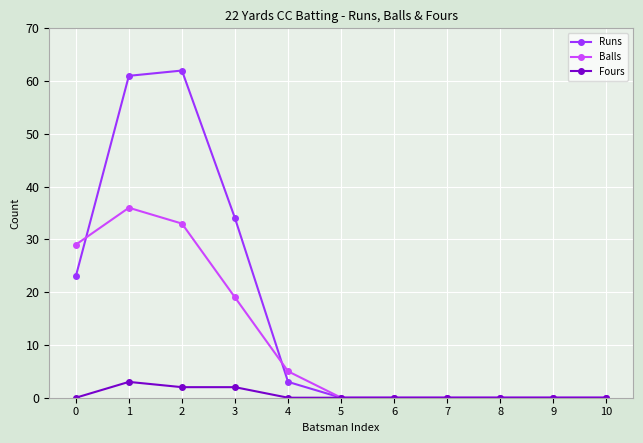

What is the sum of the Balls values at 6 and 2?

33